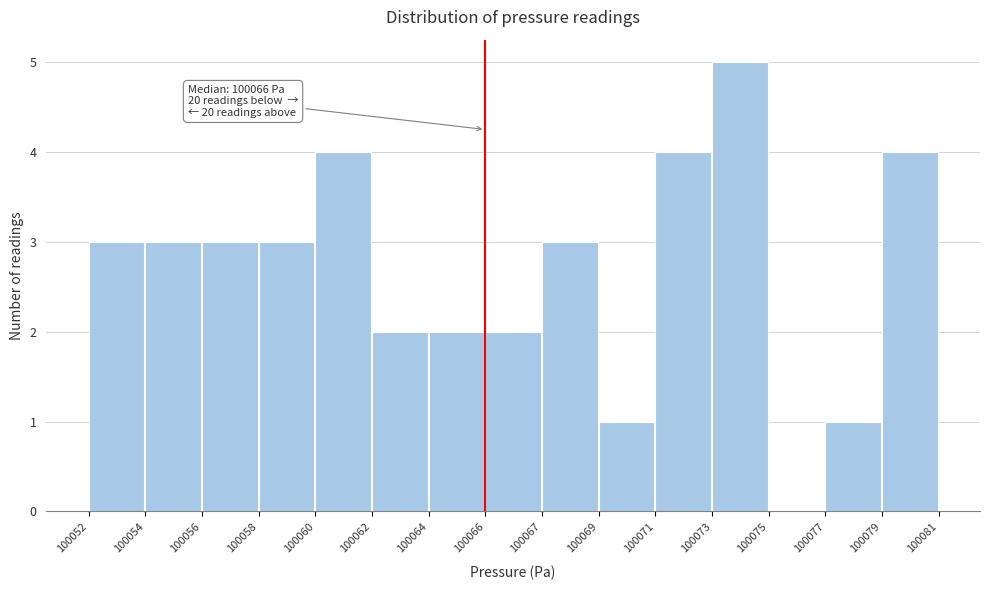

Reading right to left, list all the values displayed in this chart.

100079=4	100077=1	100075=0	100073=5	100071=4	100069=1	100067=3	100066=2	100064=2	100062=2	100060=4	100058=3	100056=3	100054=3	100052=3